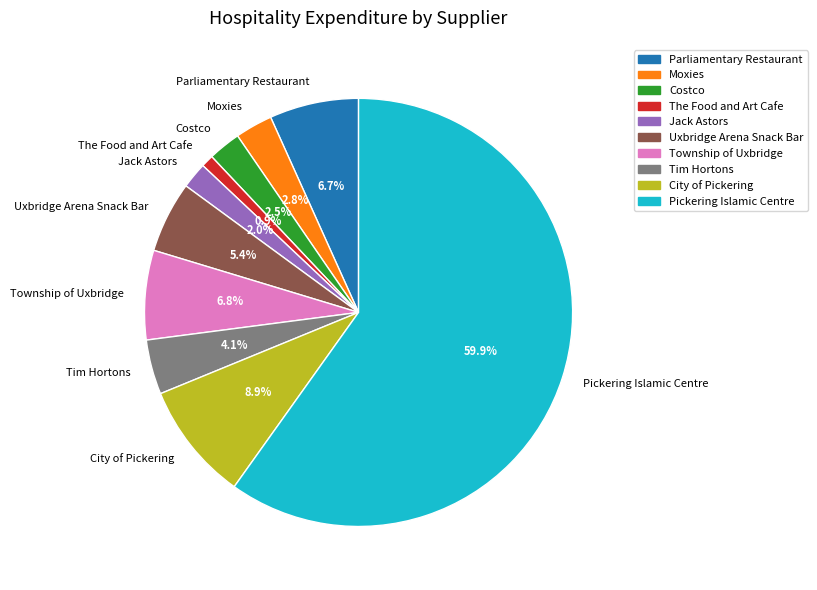

Is there a majority slice in this chart?

Yes